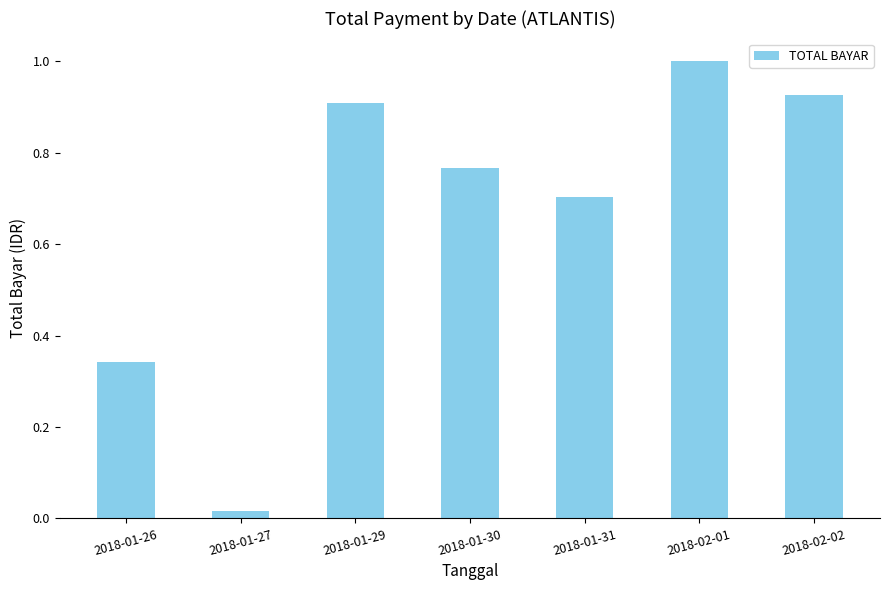

What is the sum of the values at 2018-01-31 and 2018-01-27?

0.7